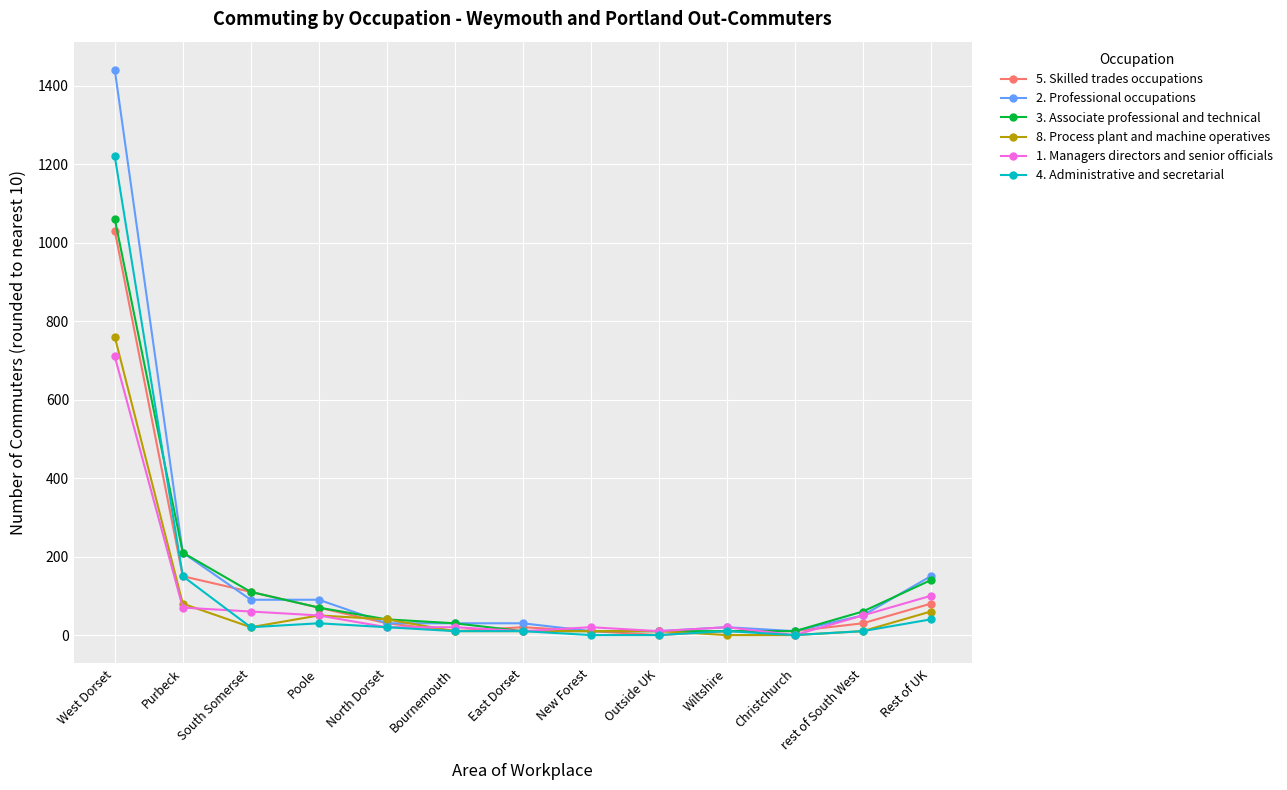

Is it true that 1. Managers directors and senior officials equals 60 at South Somerset?

True